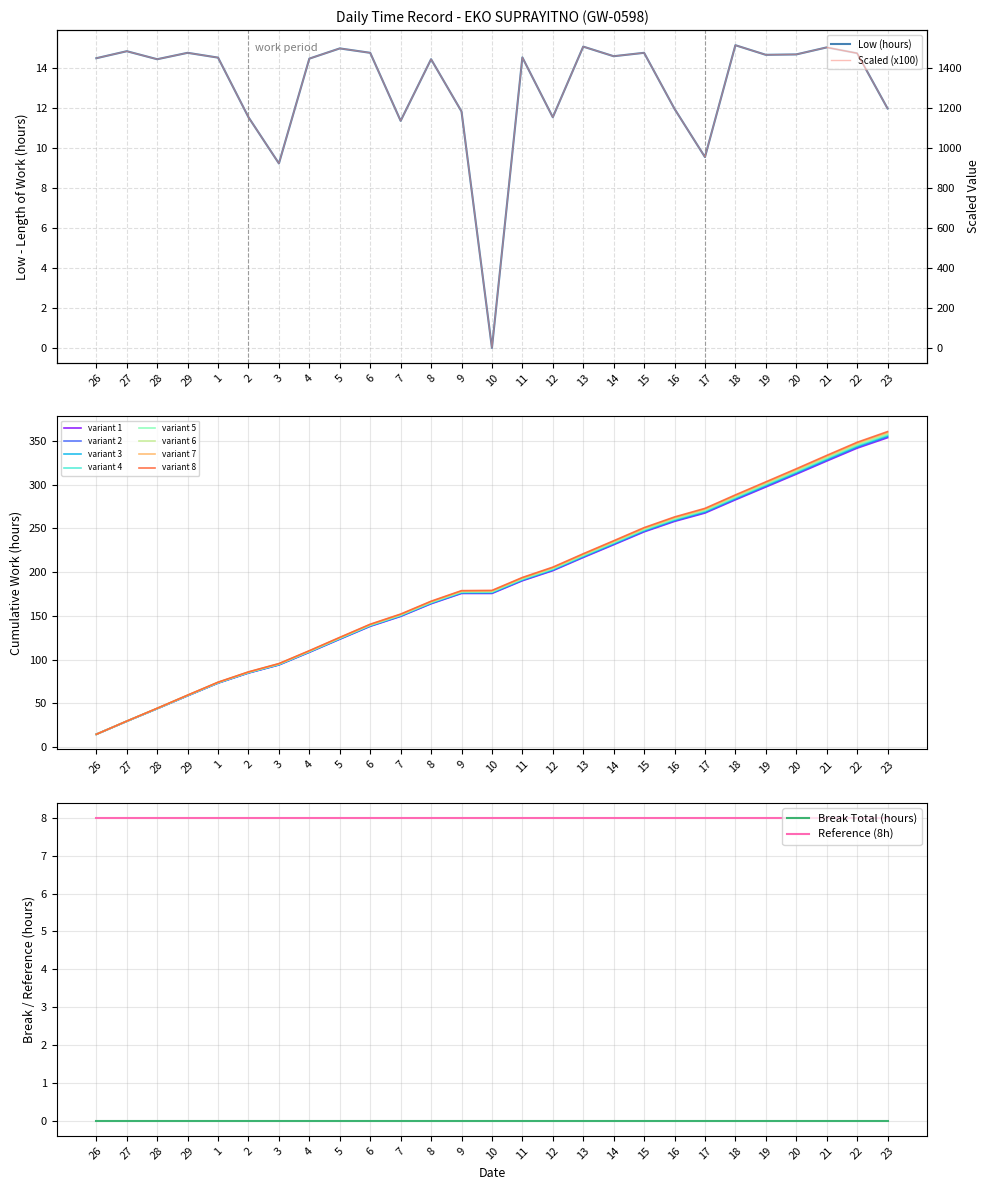

Does the chart have visible grid lines?

Yes